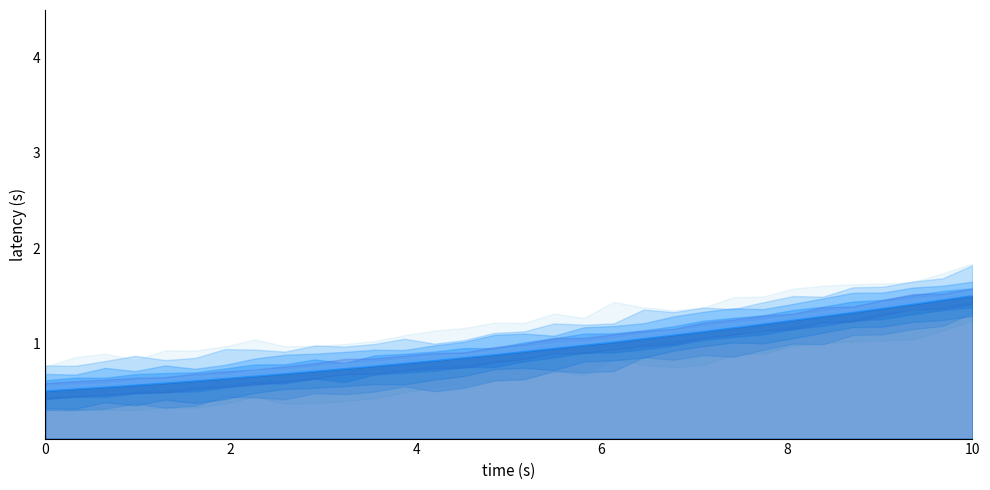

Reading left to right, what are all the values shown in this chart?

0.5	0.5	0.5	0.6	0.6	0.6	0.6	0.7	0.7	0.7	0.7	0.8	0.8	0.8	0.8	0.9	0.9	0.9	1.0	1.0	1.0	1.1	1.1	1.2	1.2	1.2	1.3	1.3	1.4	1.4	1.5	1.5